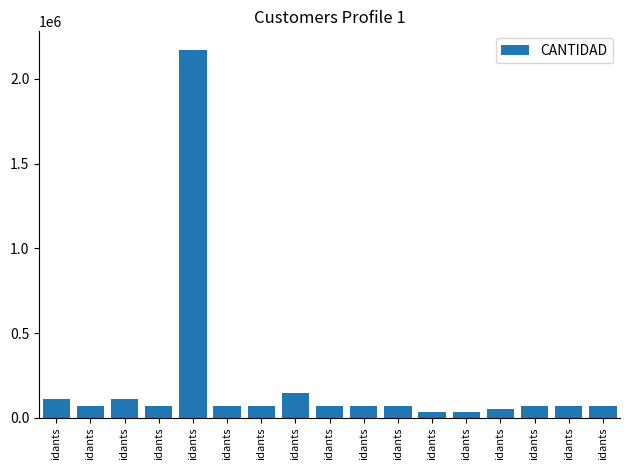

How many categories are shown in the chart?

17